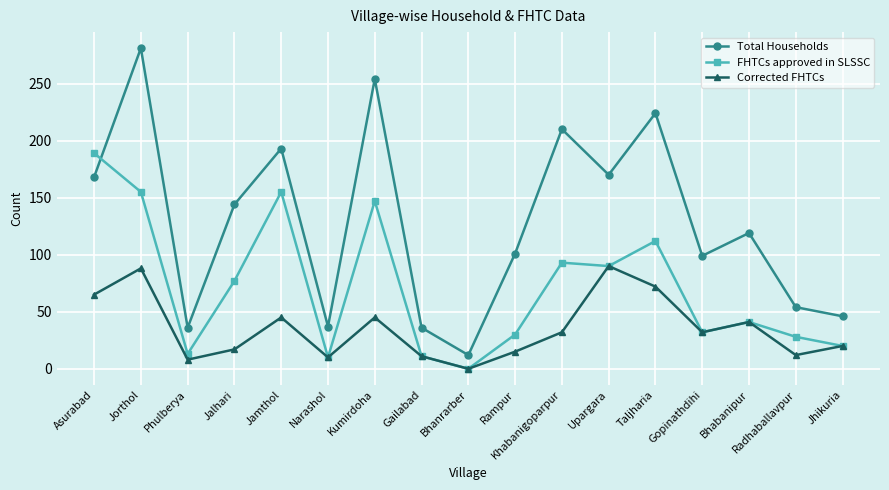

Where is the first local maximum for Corrected FHTCs?

Jorthol